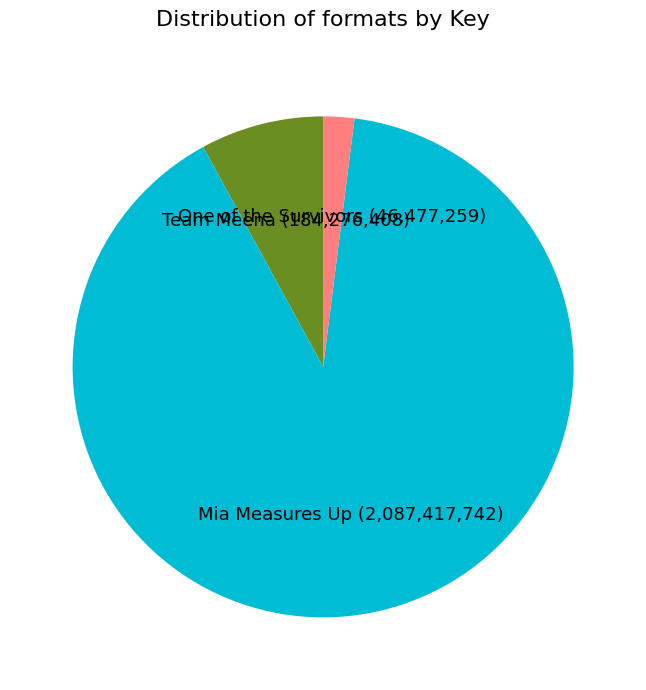

Does Team Meena represent more than half of the total?

No